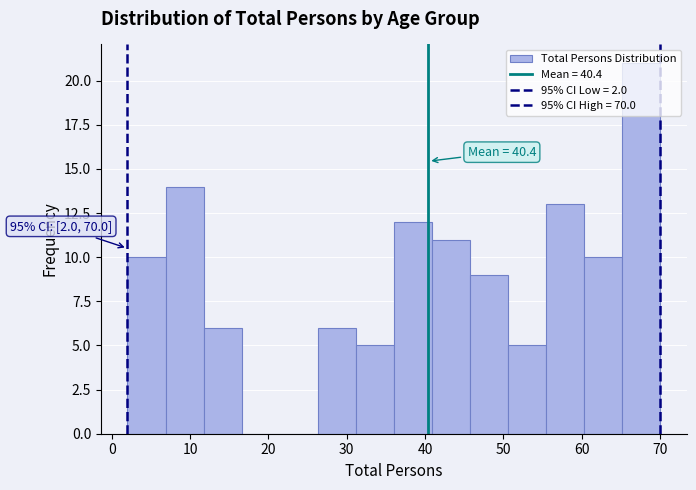

Over which range of the x-axis is the bar tallest?

65 to 70